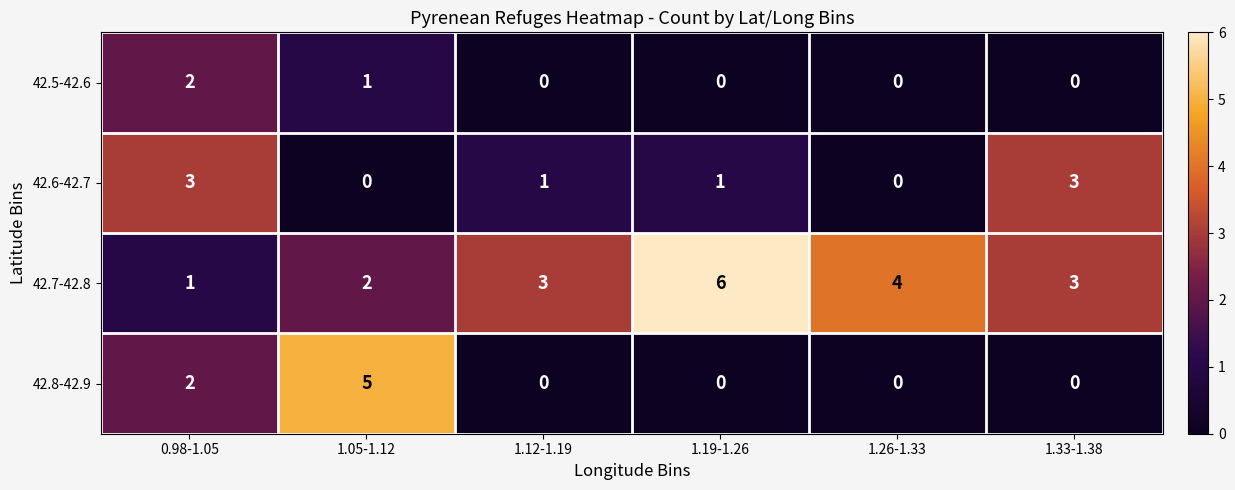

True or false: 42.5-42.6 has a value of 0 at 1.26-1.33.

True